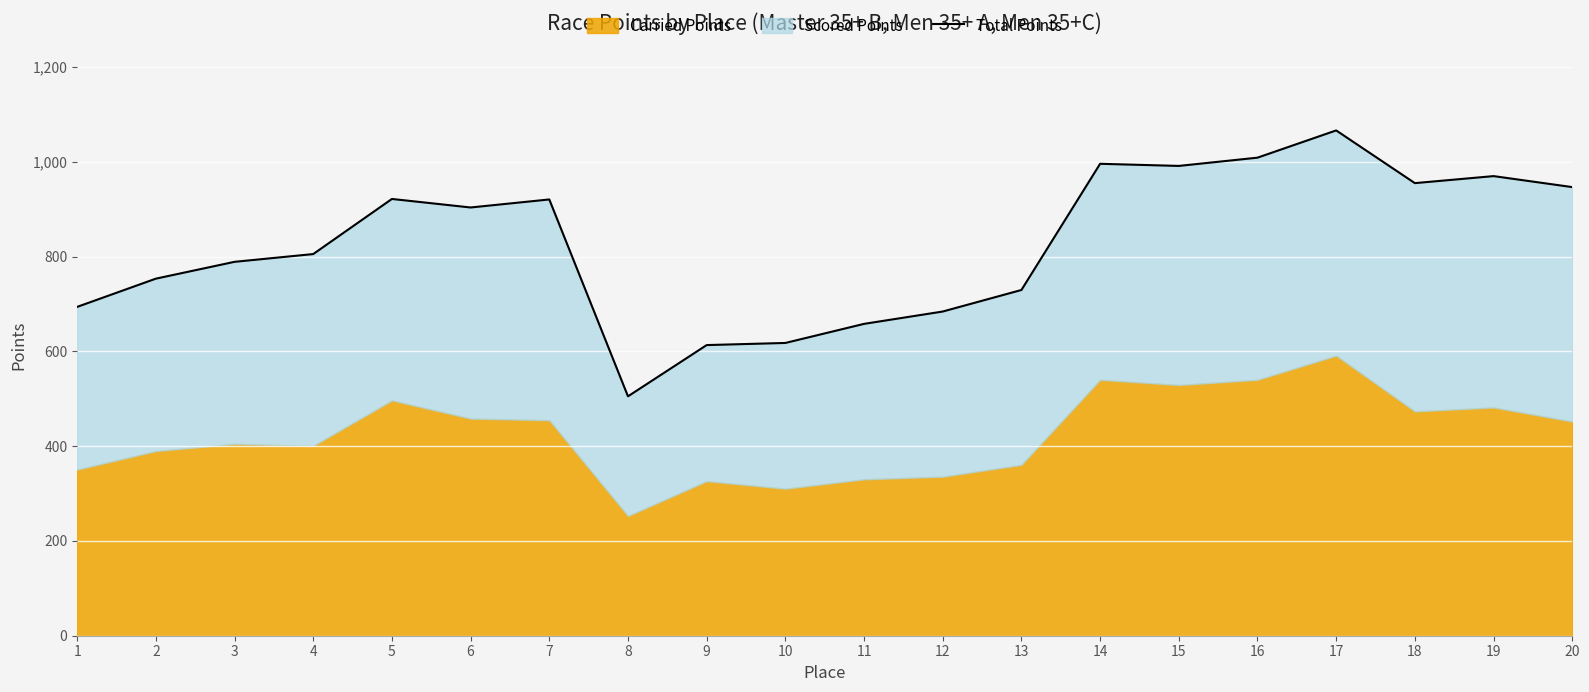

Reading left to right, extract all data points from this chart.

693.9	753.5	789.0	805.4	921.7	903.7	920.6	505.2	613.3	617.8	658.1	684.1	729.6	995.9	991.4	1008.8	1066.3	955.1	969.9	946.7